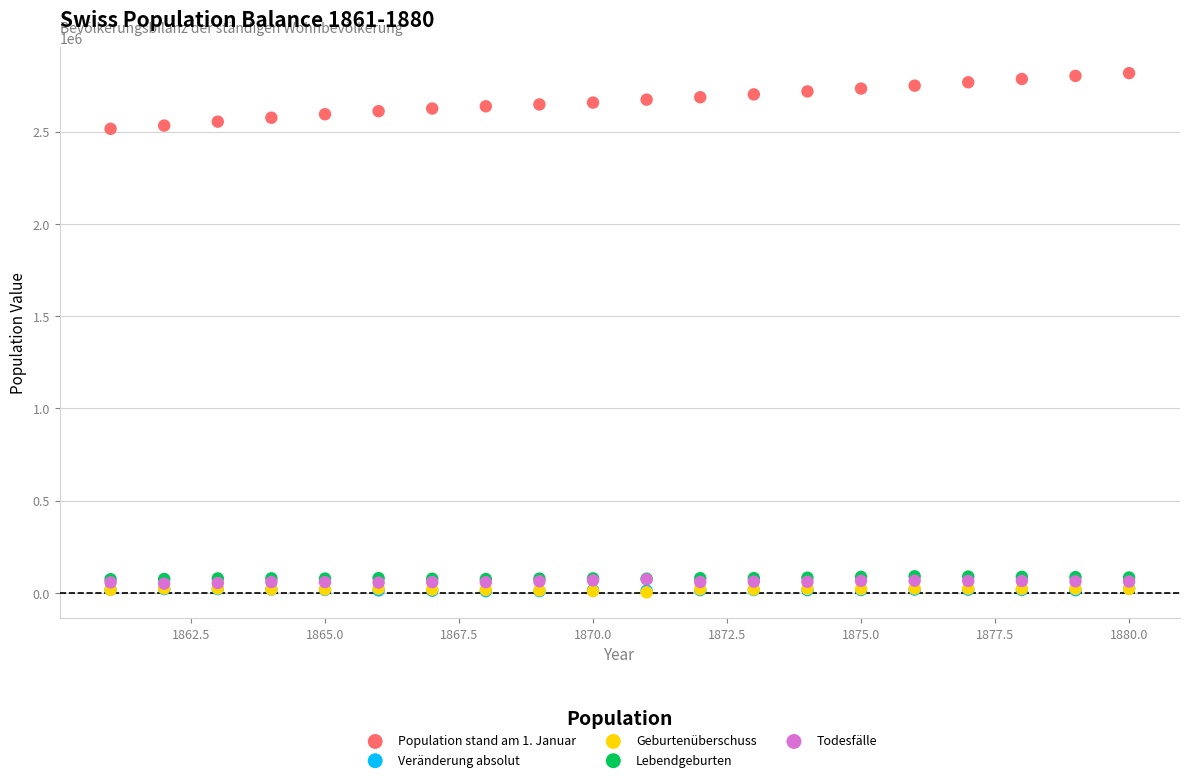

Which series reaches the maximum Y coordinate?

Population stand am 1. Januar